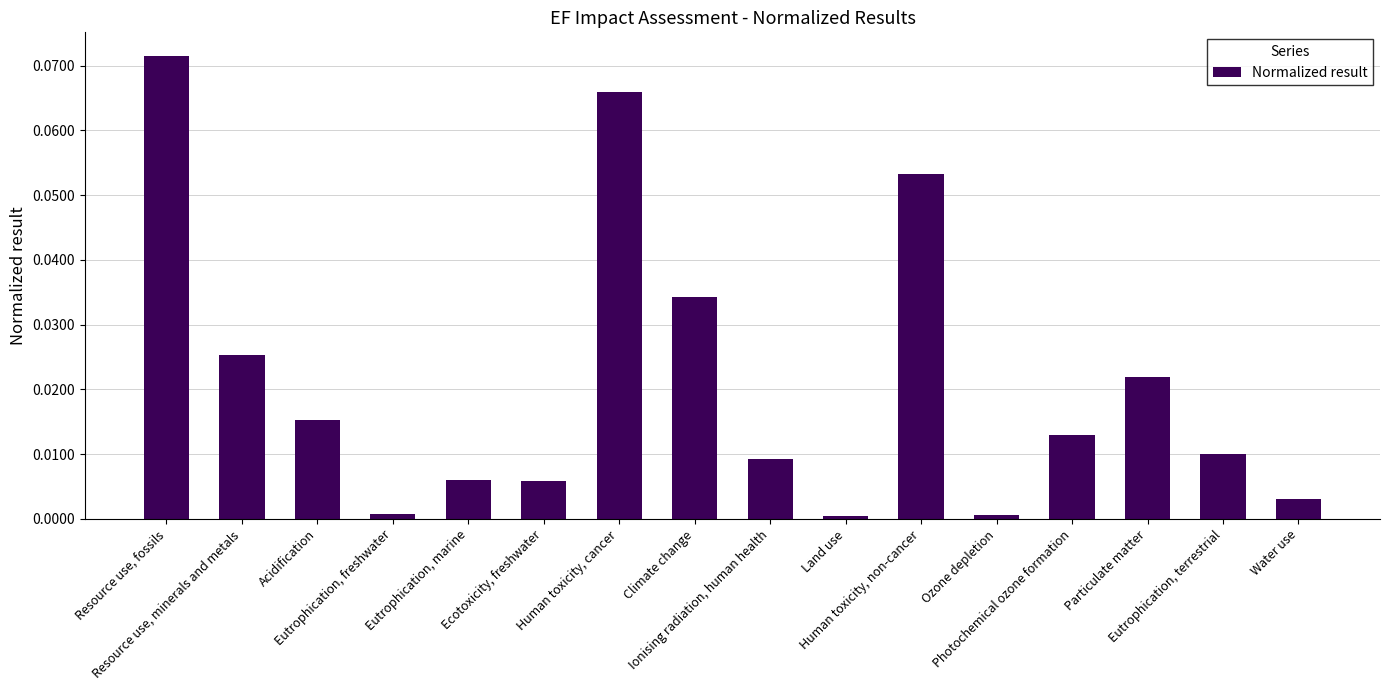

List the labels in order of value, smallest first.

Land use, Ozone depletion, Eutrophication, freshwater, Water use, Ecotoxicity, freshwater, Eutrophication, marine, Ionising radiation, human health, Eutrophication, terrestrial, Photochemical ozone formation, Acidification, Particulate matter, Resource use, minerals and metals, Climate change, Human toxicity, non-cancer, Human toxicity, cancer, Resource use, fossils